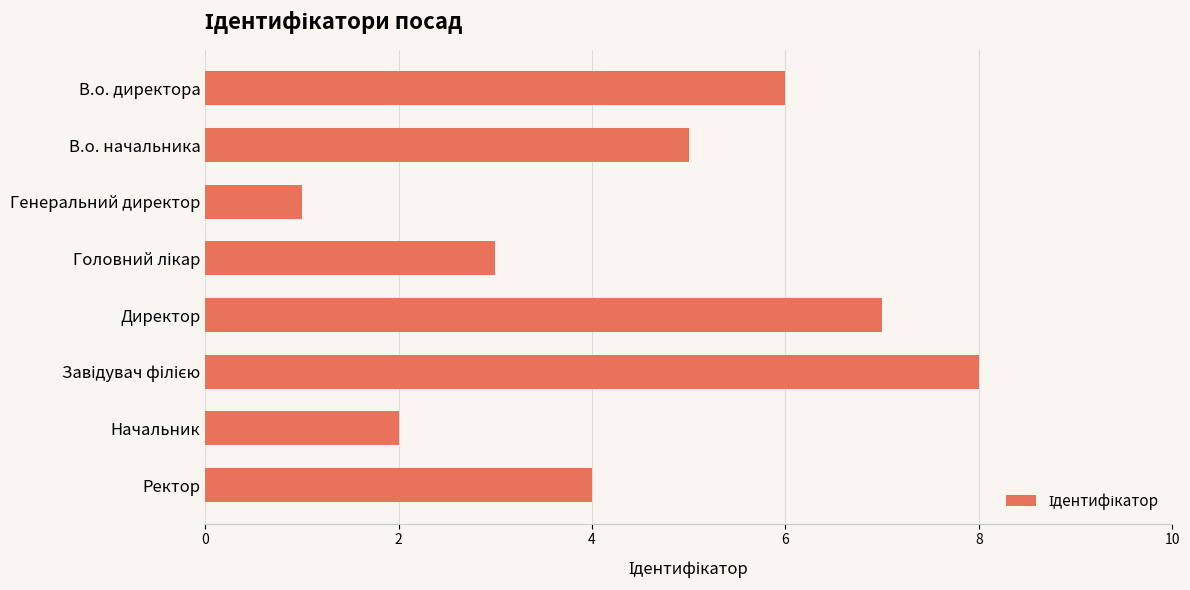

The chart shows a value of 2 at Ректор. True or false?

False